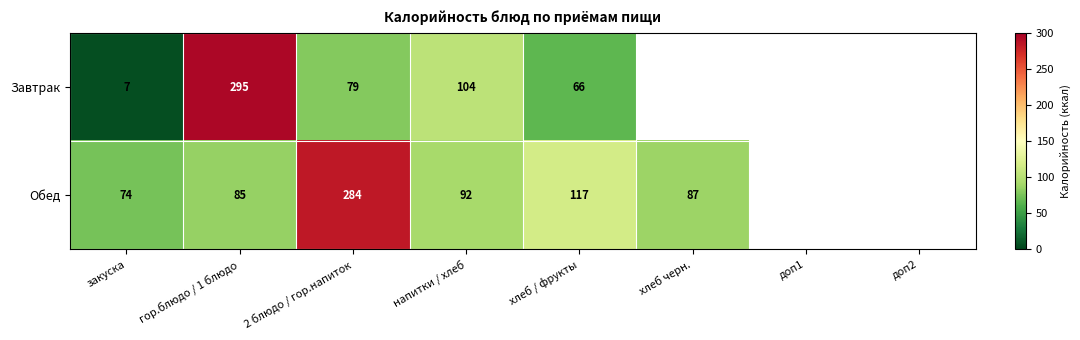

What is the approximate value of Завтрак at гор.блюдо / 1 блюдо?

295.0